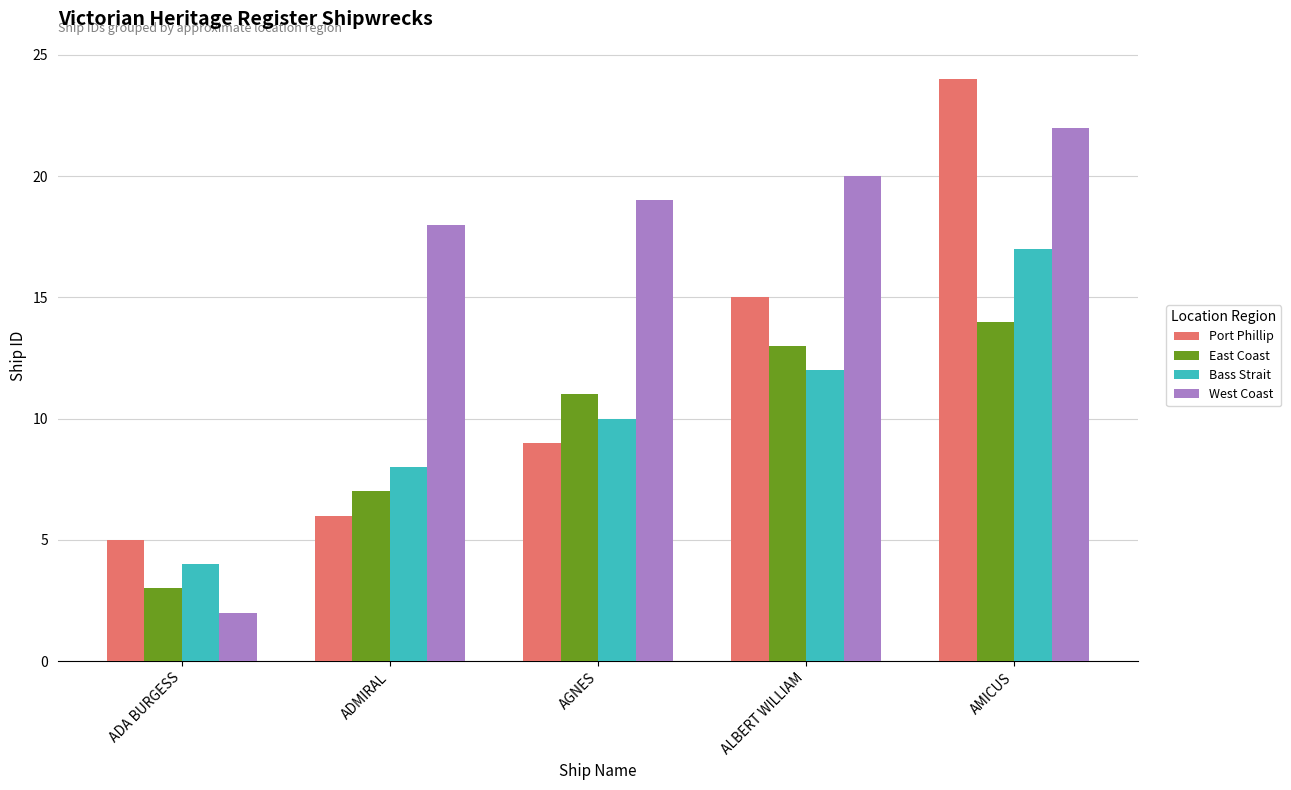

Is the value of Bass Strait at ALBERT WILLIAM greater than the value of Port Phillip at ALBERT WILLIAM?

No